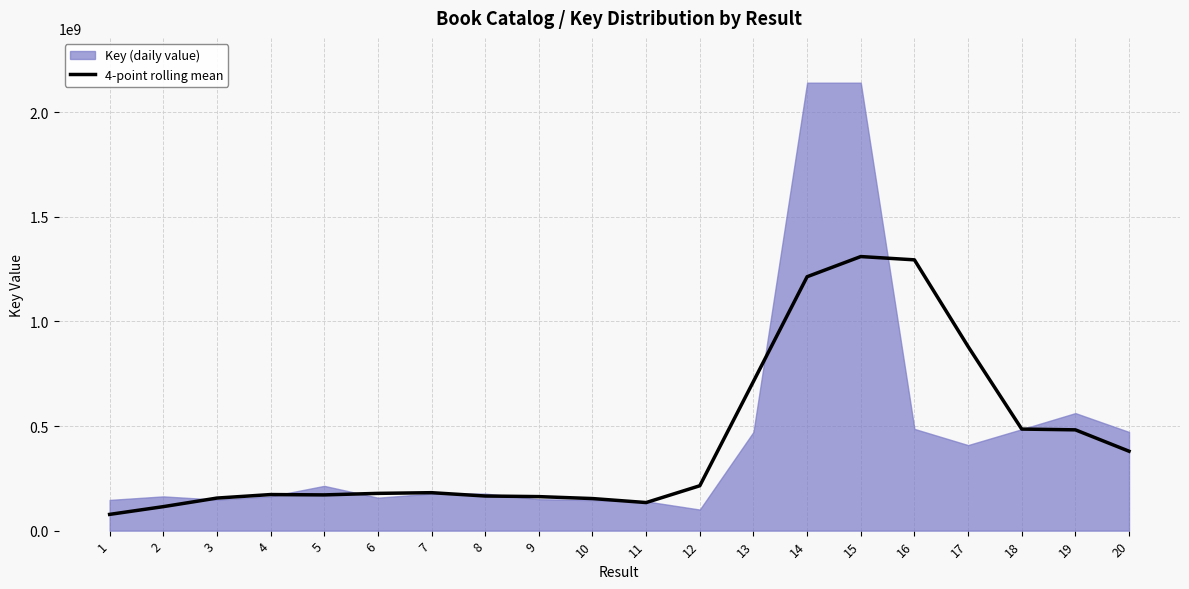

Count the number of values greater than 181371440.

10